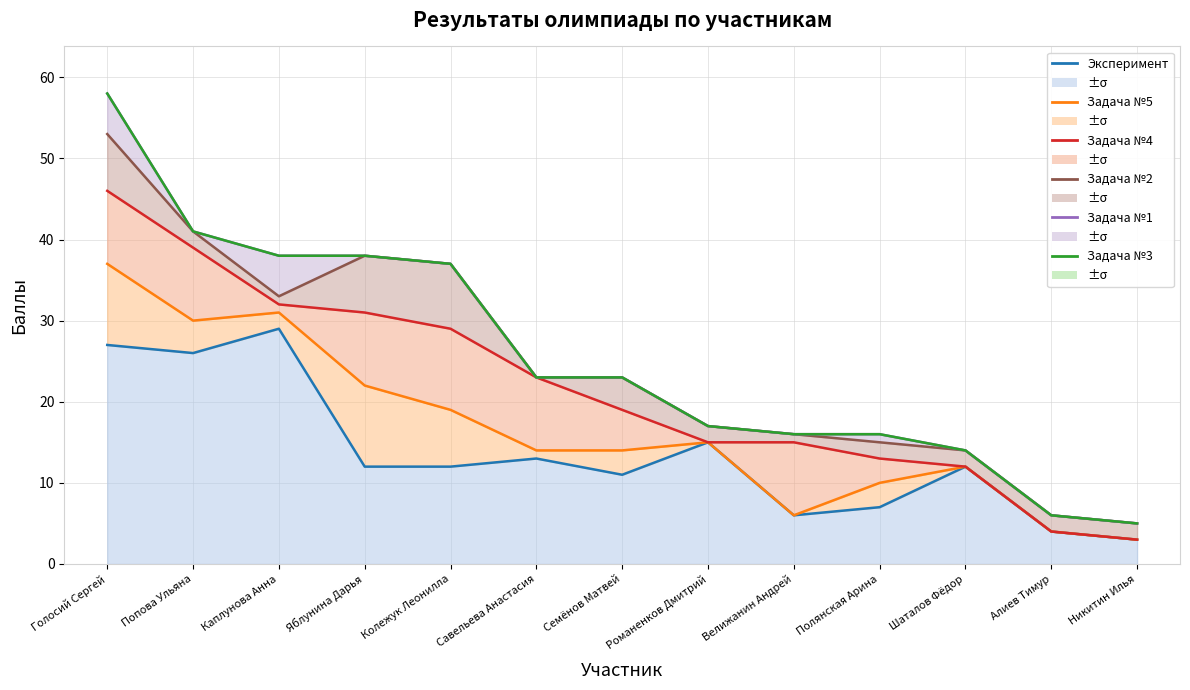

Reading right to left, what are all the values shown in this chart?

Эксперимент: 3	4	12	7	6	15	11	13	12	12	29	26	27
Задача №5: 3	4	12	10	6	15	14	14	19	22	31	30	37
Задача №4: 3	4	12	13	15	15	19	23	29	31	32	39	46
Задача №2: 5	6	14	15	16	17	23	23	37	38	33	41	53
Задача №1: 5	6	14	16	16	17	23	23	37	38	38	41	58
Задача №3: 5	6	14	16	16	17	23	23	37	38	38	41	58